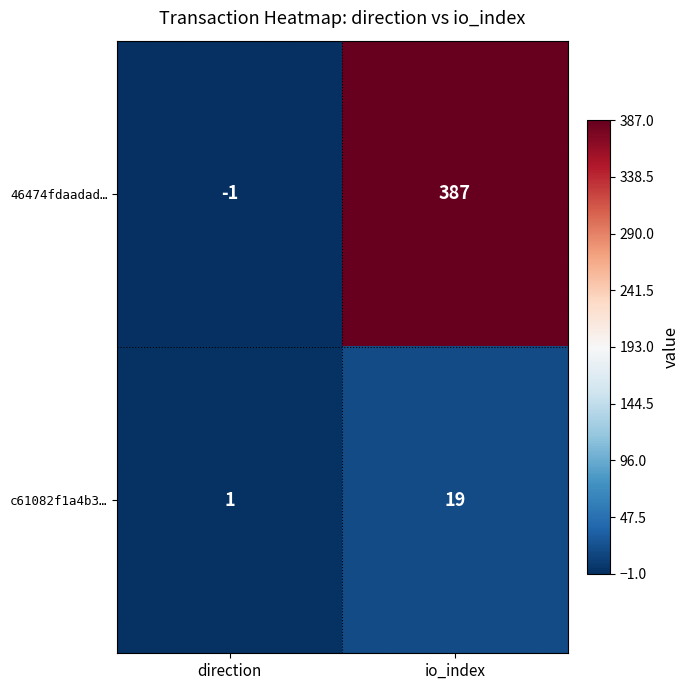

Reading left to right, extract all data points from this chart.

46474fdaadad…: direction=-1	io_index=387
c61082f1a4b3…: direction=1	io_index=19